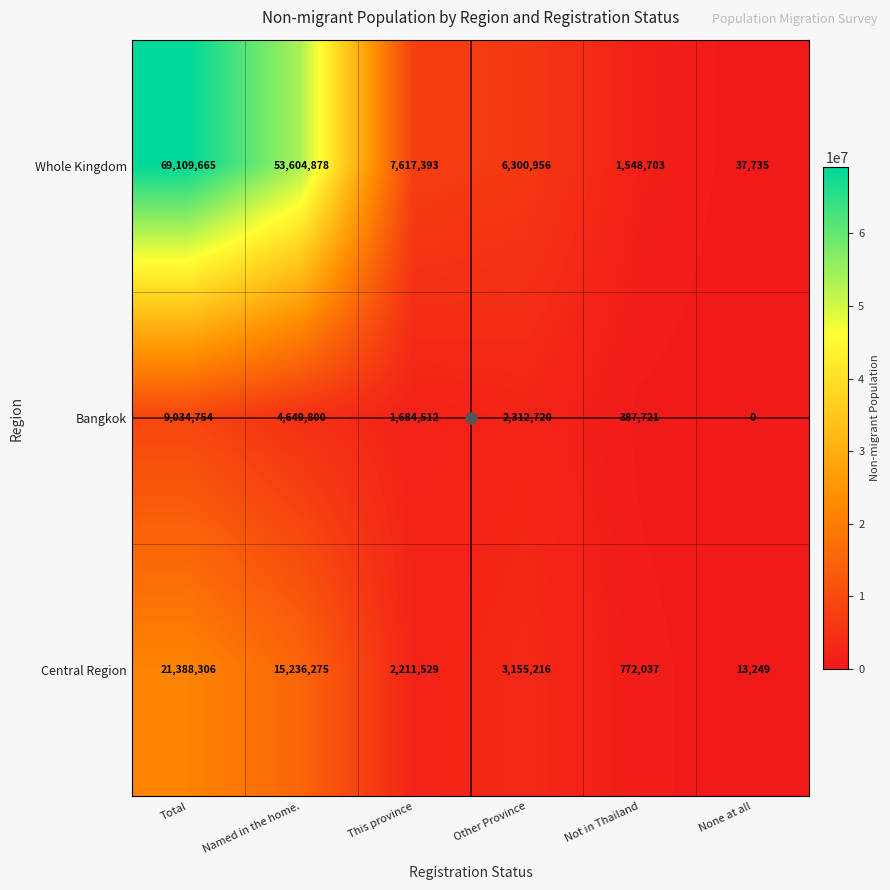

Read the Central Region value at Other Province.

3155216